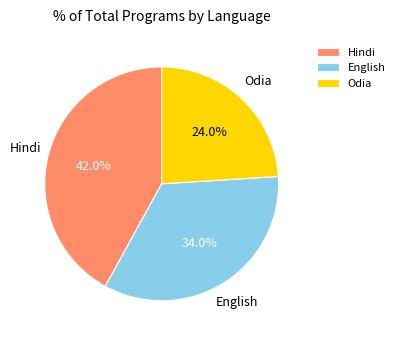

To the nearest percent, what portion does English represent?

34%